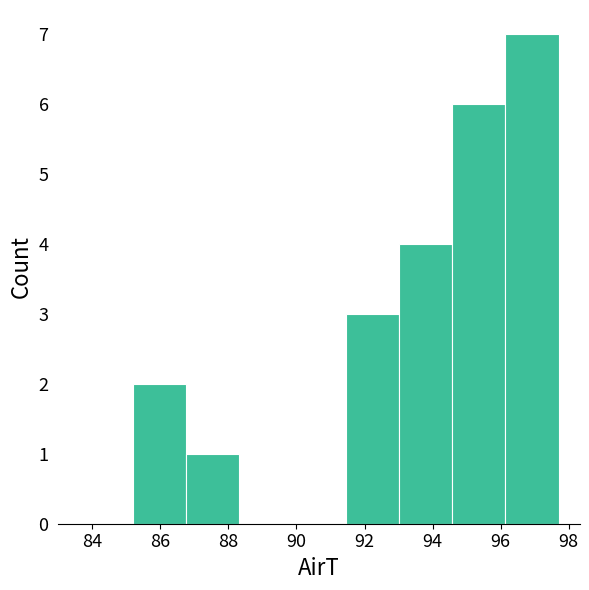

Which range on the x-axis has the tallest bar?

96.2 to 97.8